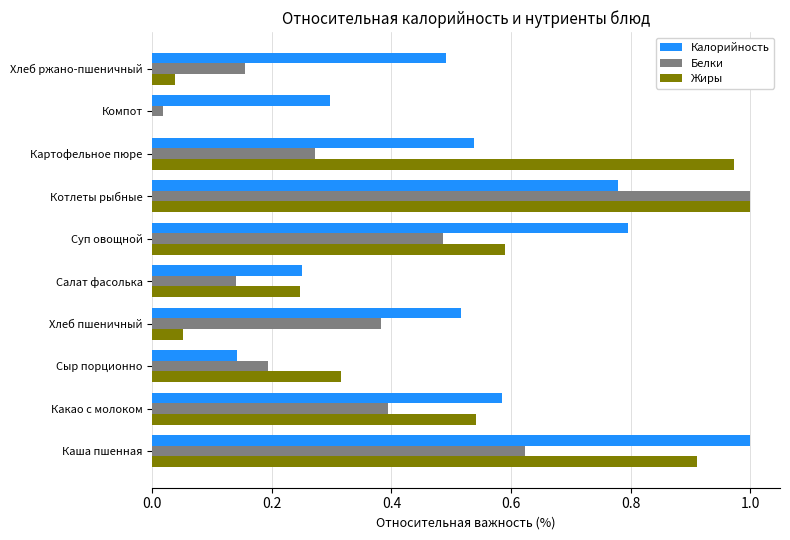

How many data points does each series have?

10